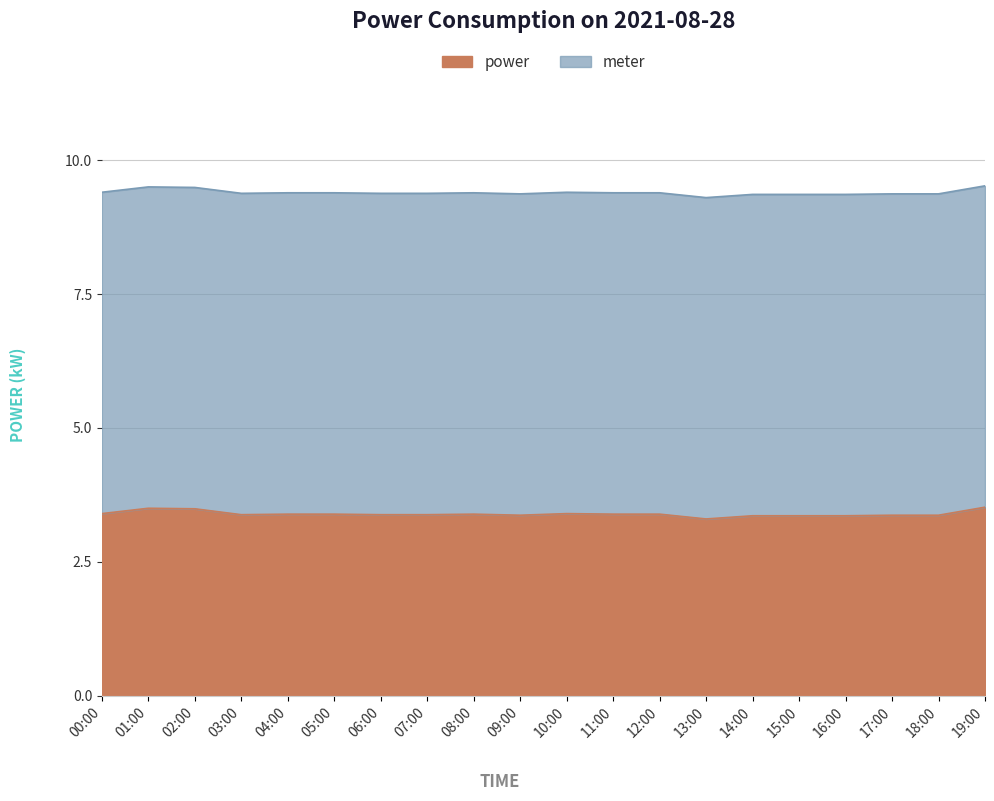

Does the chart display data point markers on the line(s)?

No